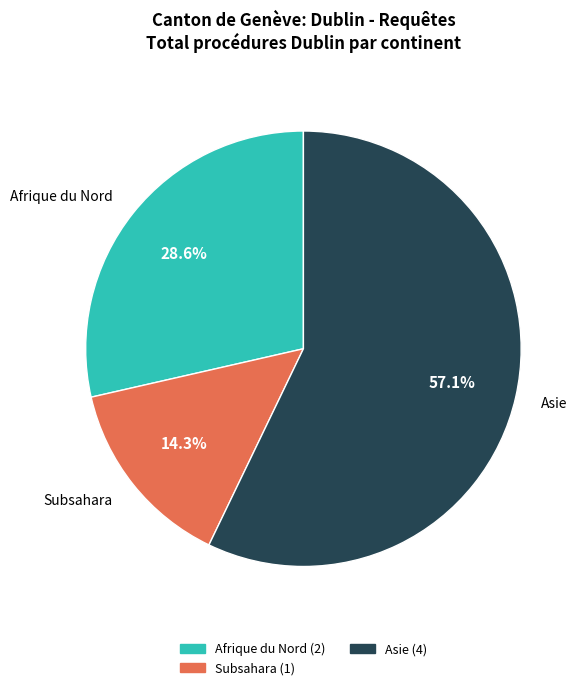

To the nearest percent, what portion does Asie represent?

57%